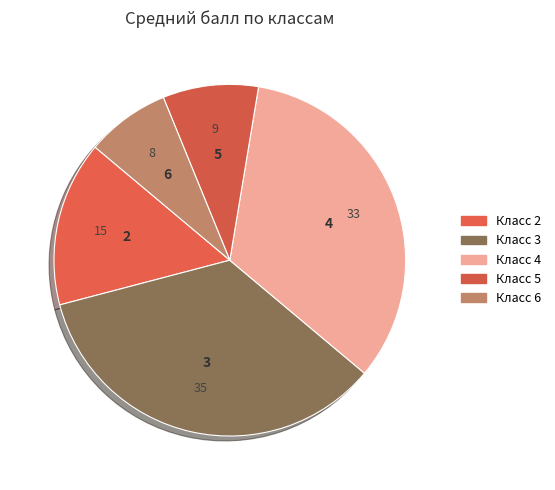

Does any single category account for the majority?

No